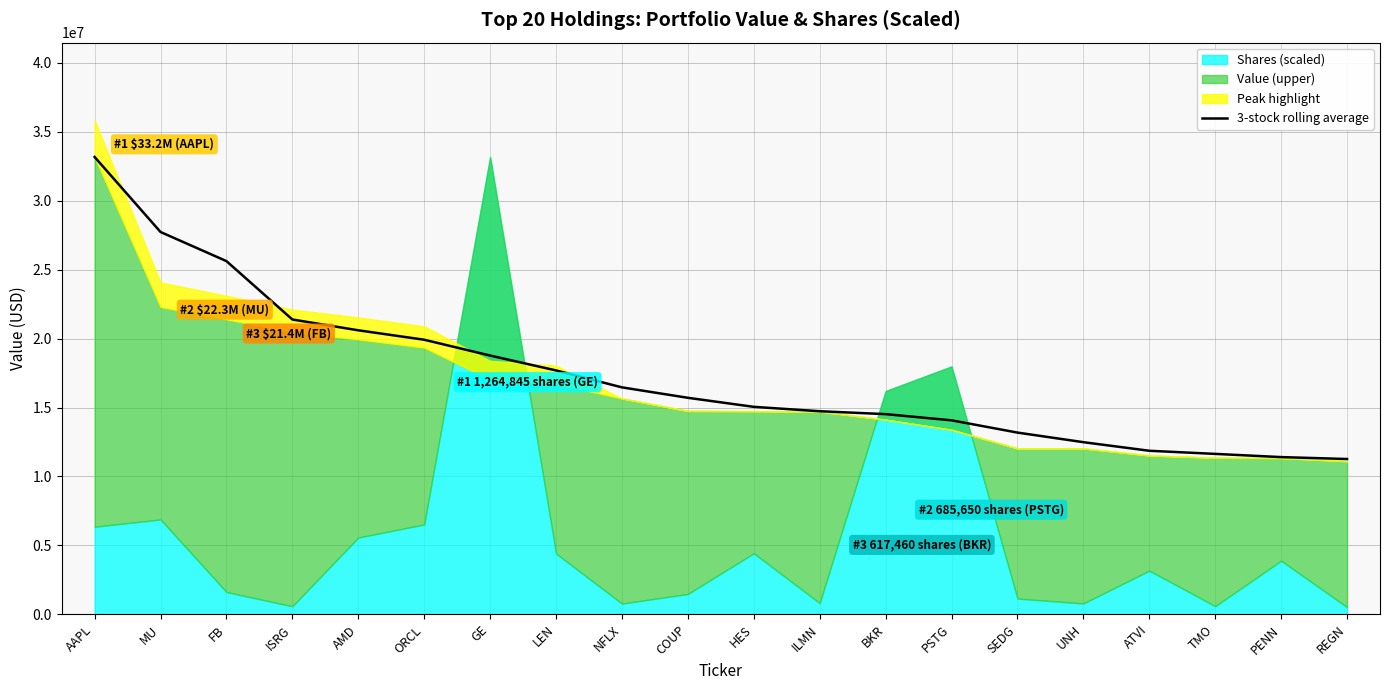

Reading right to left, transcribe all the data shown in this chart.

11264666.7	11404333.3	11636666.7	11863333.3	12486000.0	13182333.3	14072333.3	14520666.7	14731333.3	15049333.3	15705000.0	16462333.3	17690666.7	18770000.0	19917666.7	20602000.0	21385333.3	25621000.0	27733000.0	33175000.0